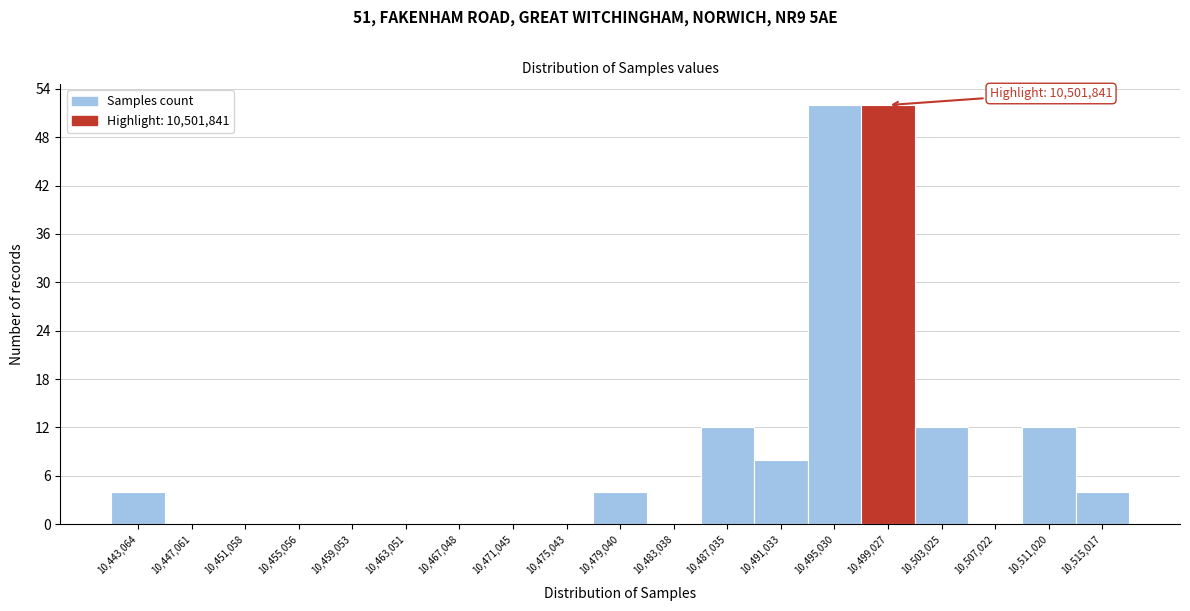

Reading right to left, transcribe all the data shown in this chart.

10,515,017=4	10,511,020=12	10,507,022=0	10,503,025=12	10,499,027=52	10,495,030=52	10,491,033=8	10,487,035=12	10,483,038=0	10,479,040=4	10,475,043=0	10,471,045=0	10,467,048=0	10,463,051=0	10,459,053=0	10,455,056=0	10,451,058=0	10,447,061=0	10,443,064=4